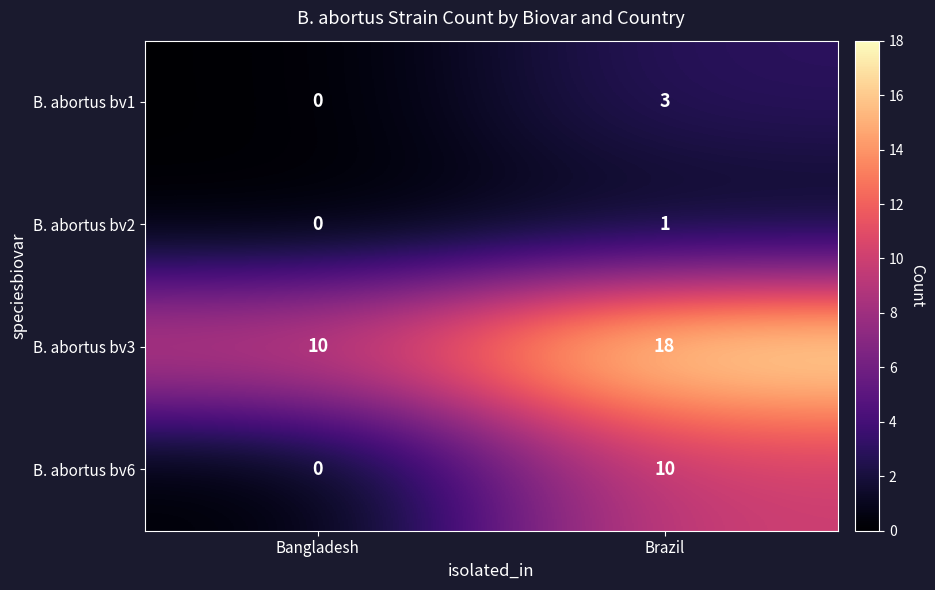

How many series are shown in this chart?

4